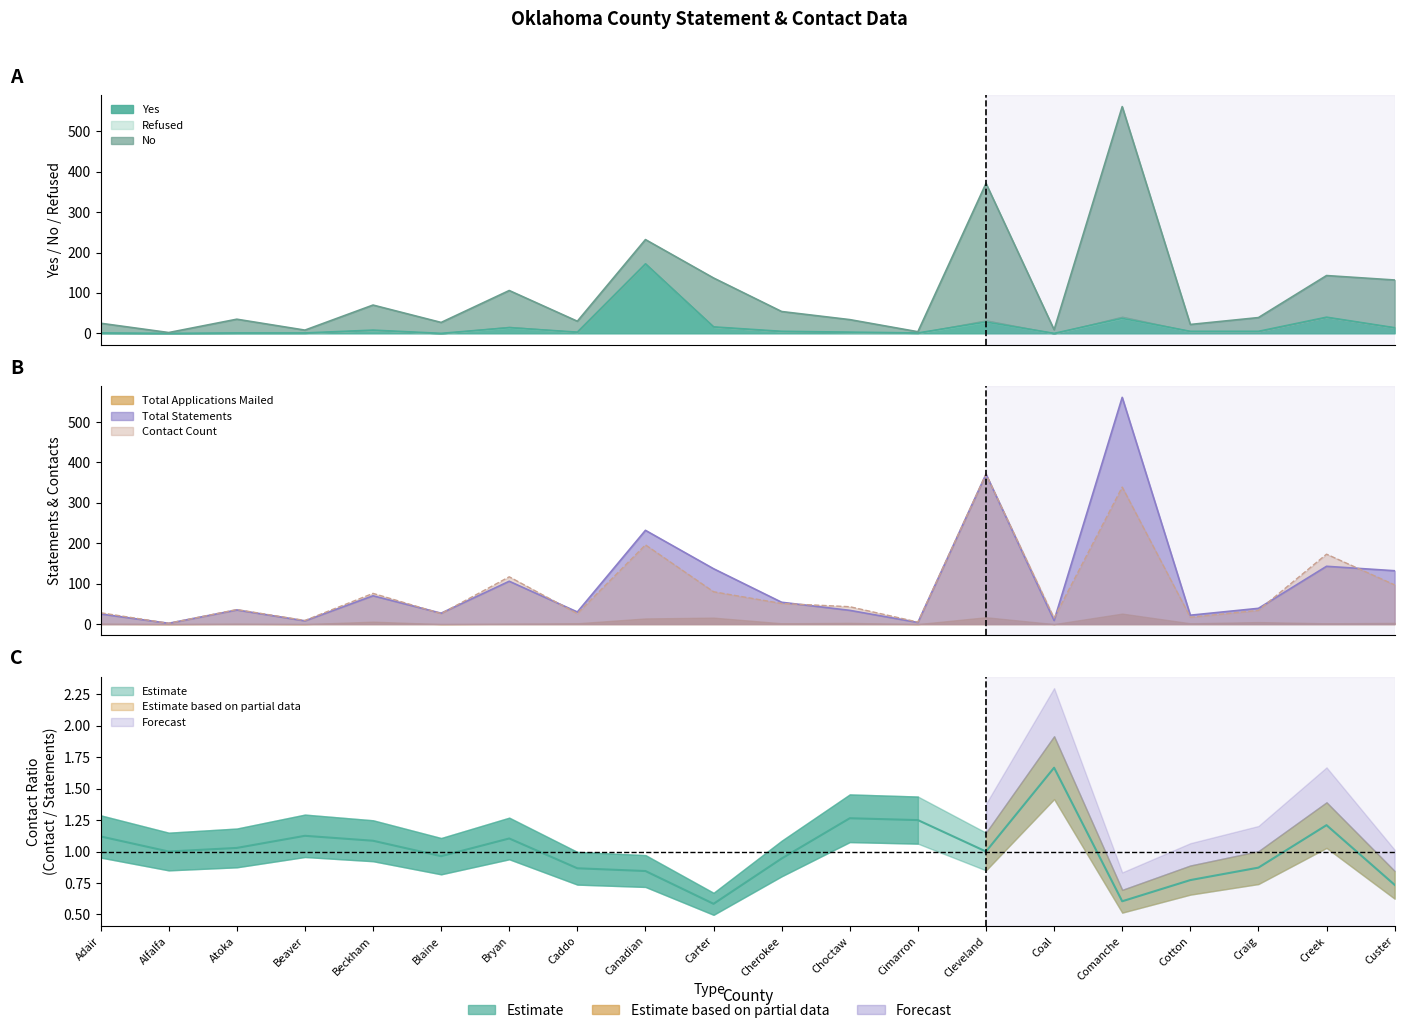

True or false: Yes and Contact Count intersect in this chart.

False